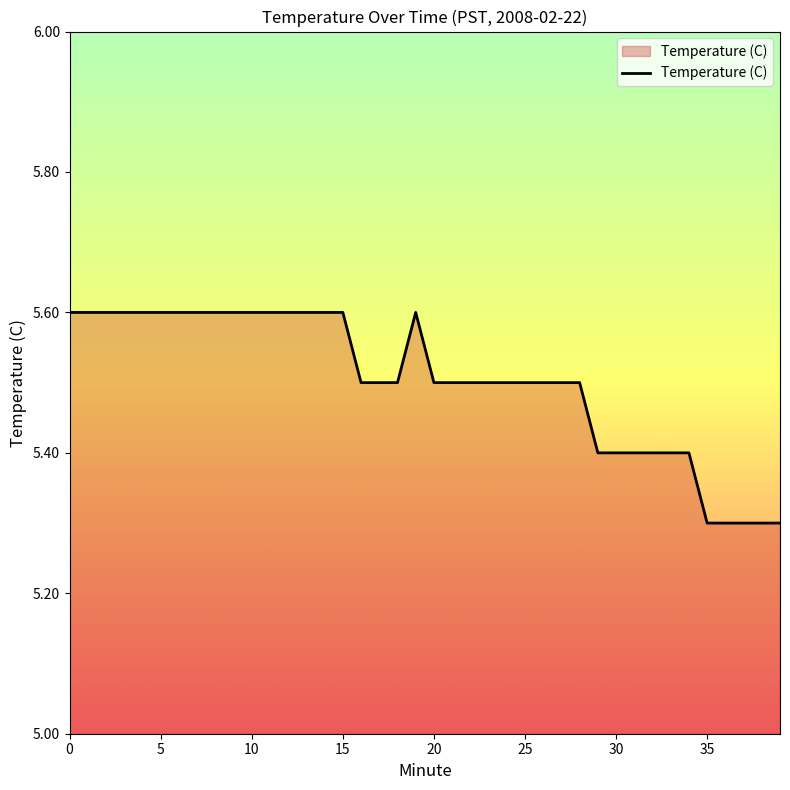

Does the chart display data point markers on the line(s)?

No